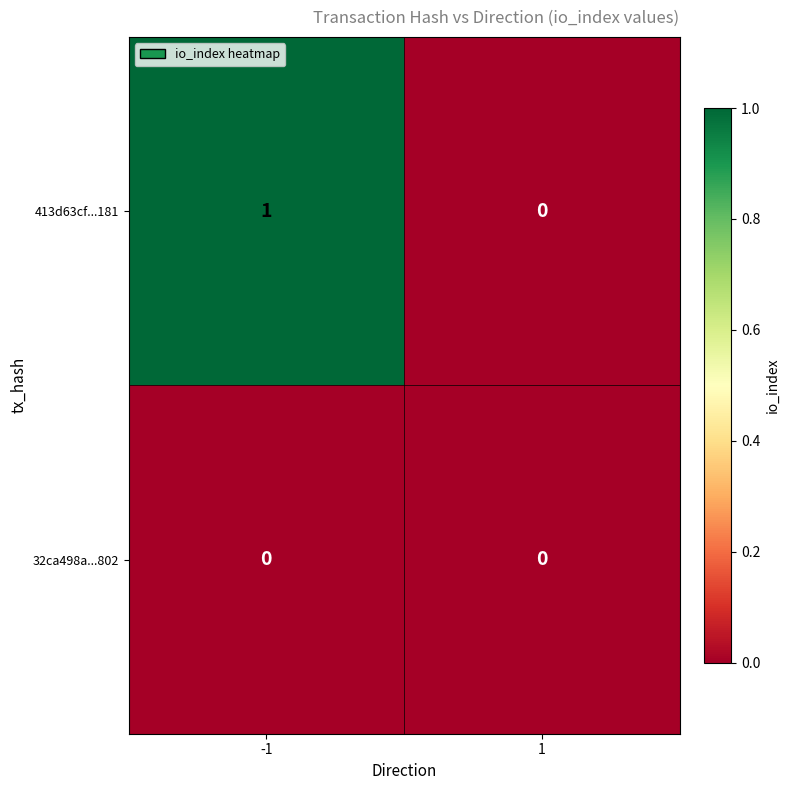

Reading left to right, what are all the values shown in this chart?

413d63cf...181: -1=1	1=0
32ca498a...802: -1=0	1=0